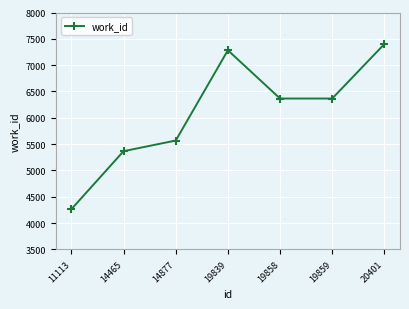

What is the value of the 3rd point from the left?

5568